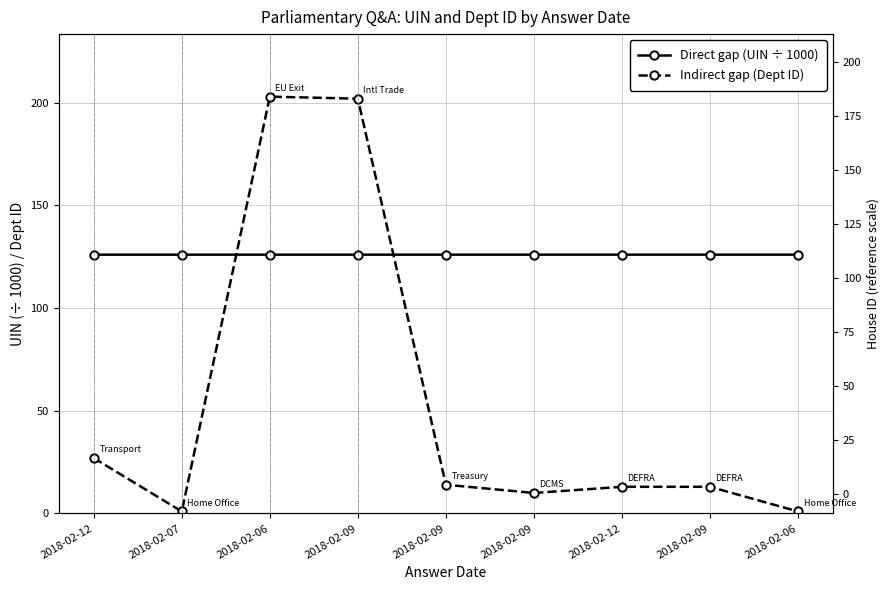

What is the sum of all Direct gap (UIN ÷ 1000) values?

1134.4